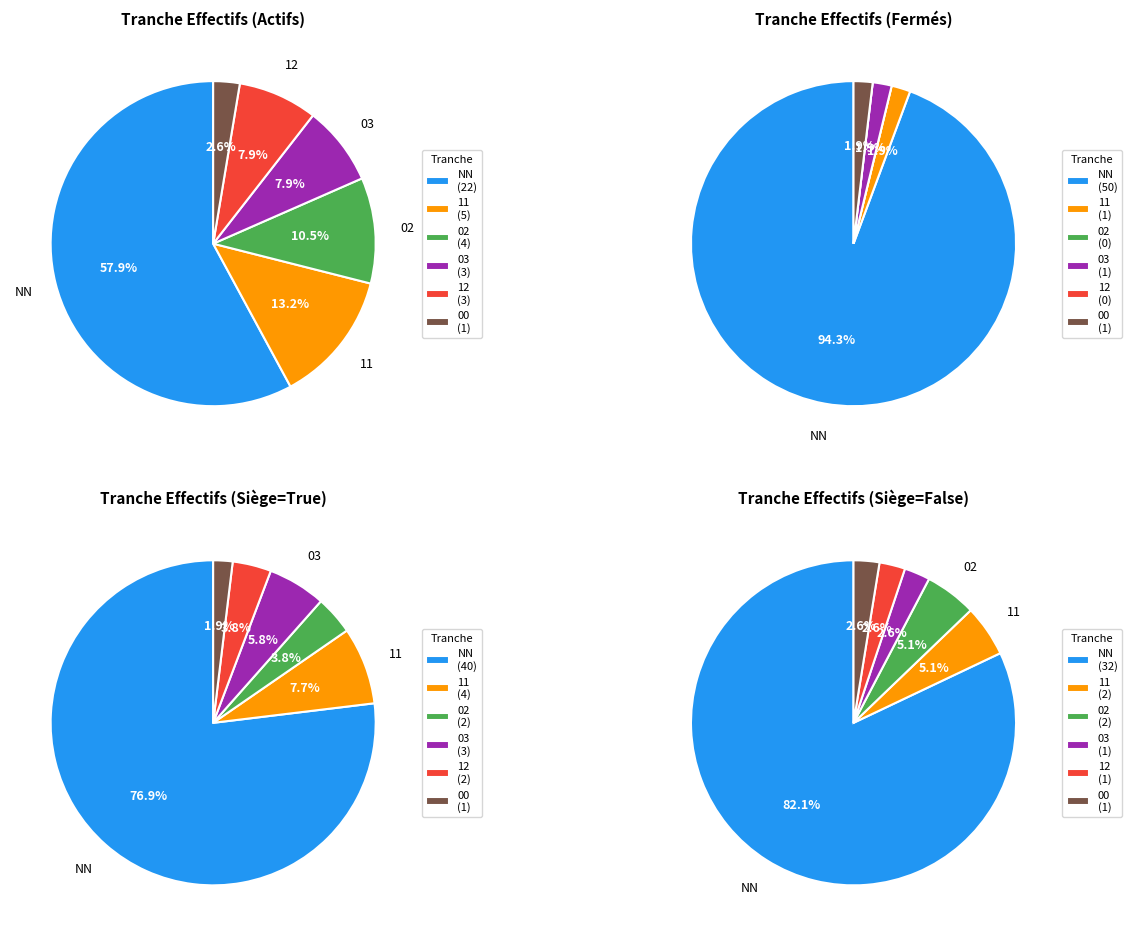

How many segments does this pie chart have?

6